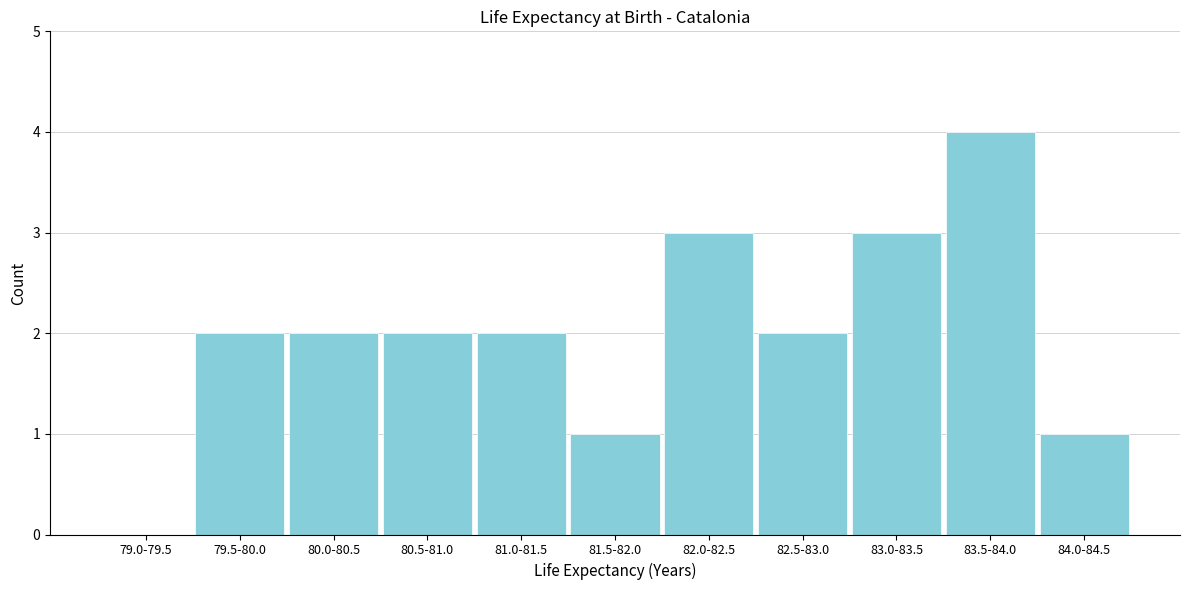

Reading left to right, what are all the values shown in this chart?

79.0-79.5=0	79.5-80.0=2	80.0-80.5=2	80.5-81.0=2	81.0-81.5=2	81.5-82.0=1	82.0-82.5=3	82.5-83.0=2	83.0-83.5=3	83.5-84.0=4	84.0-84.5=1